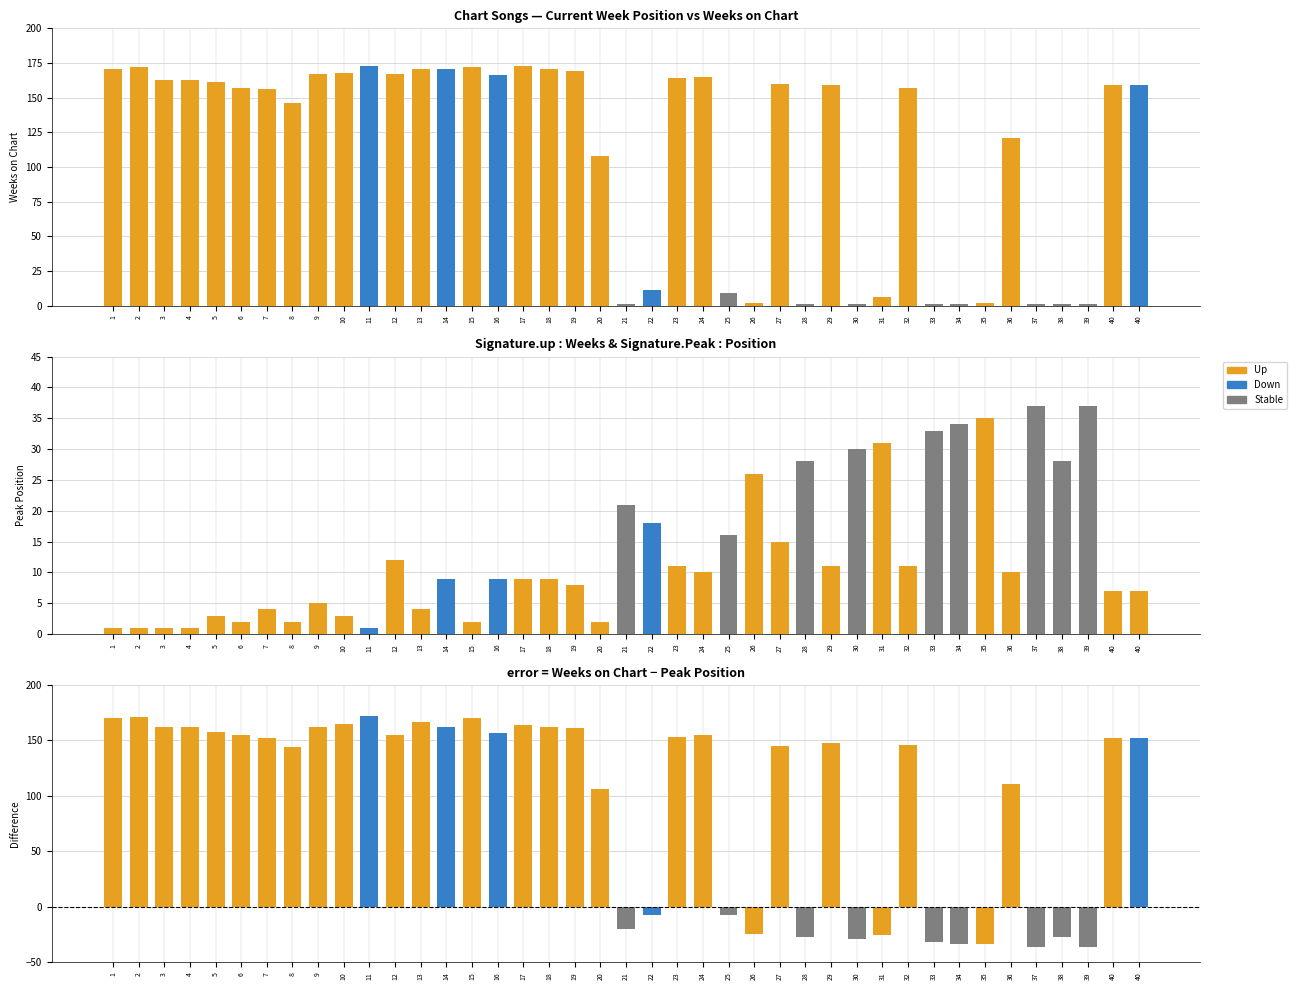

The - series shows 12.0 at count. True or false?

True